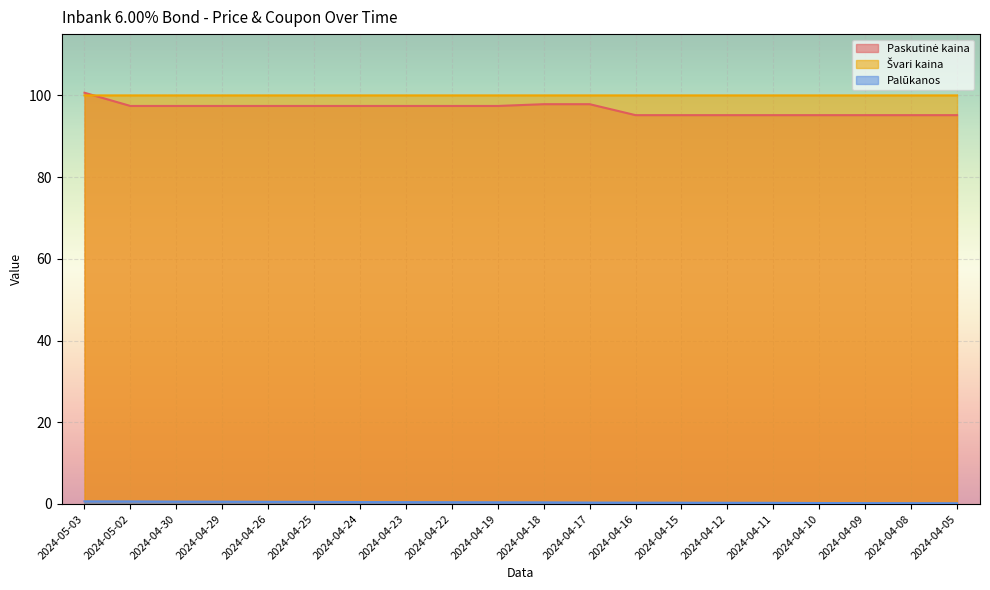

What position from the left is 2024-04-05?

20